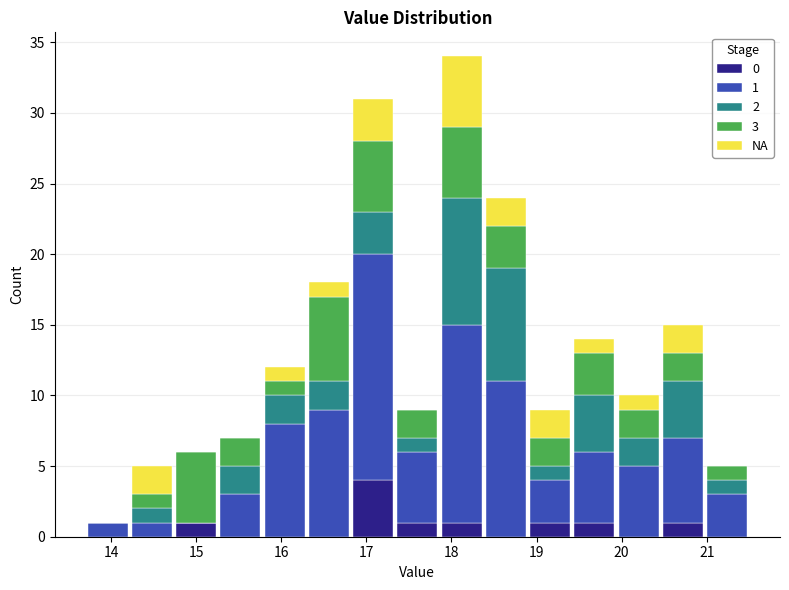

Which range on the x-axis has the tallest stacked bar (by total height)?

17.86 to 18.38